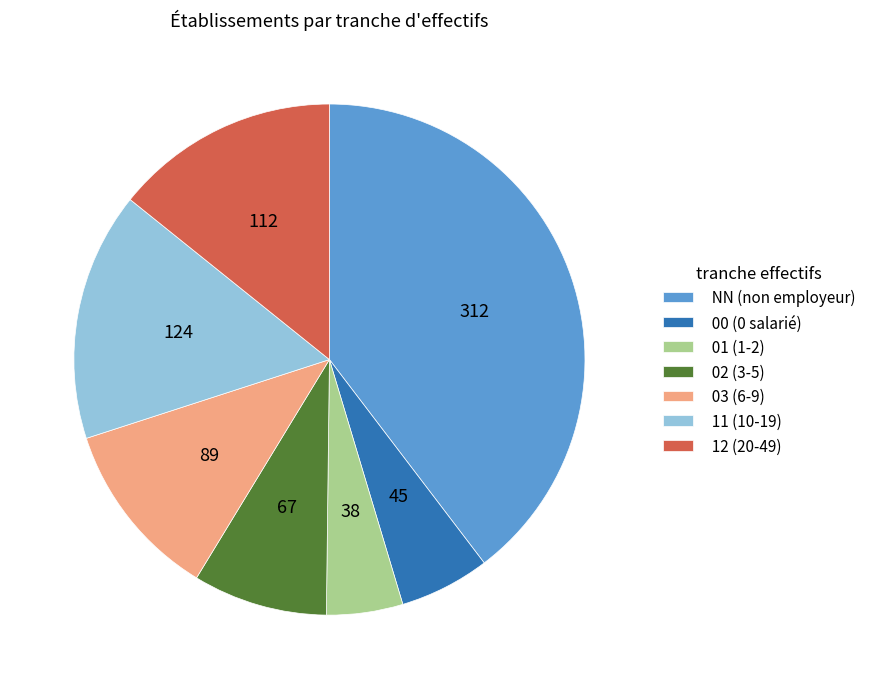

Is it true that 00 is 6% of the pie?

True